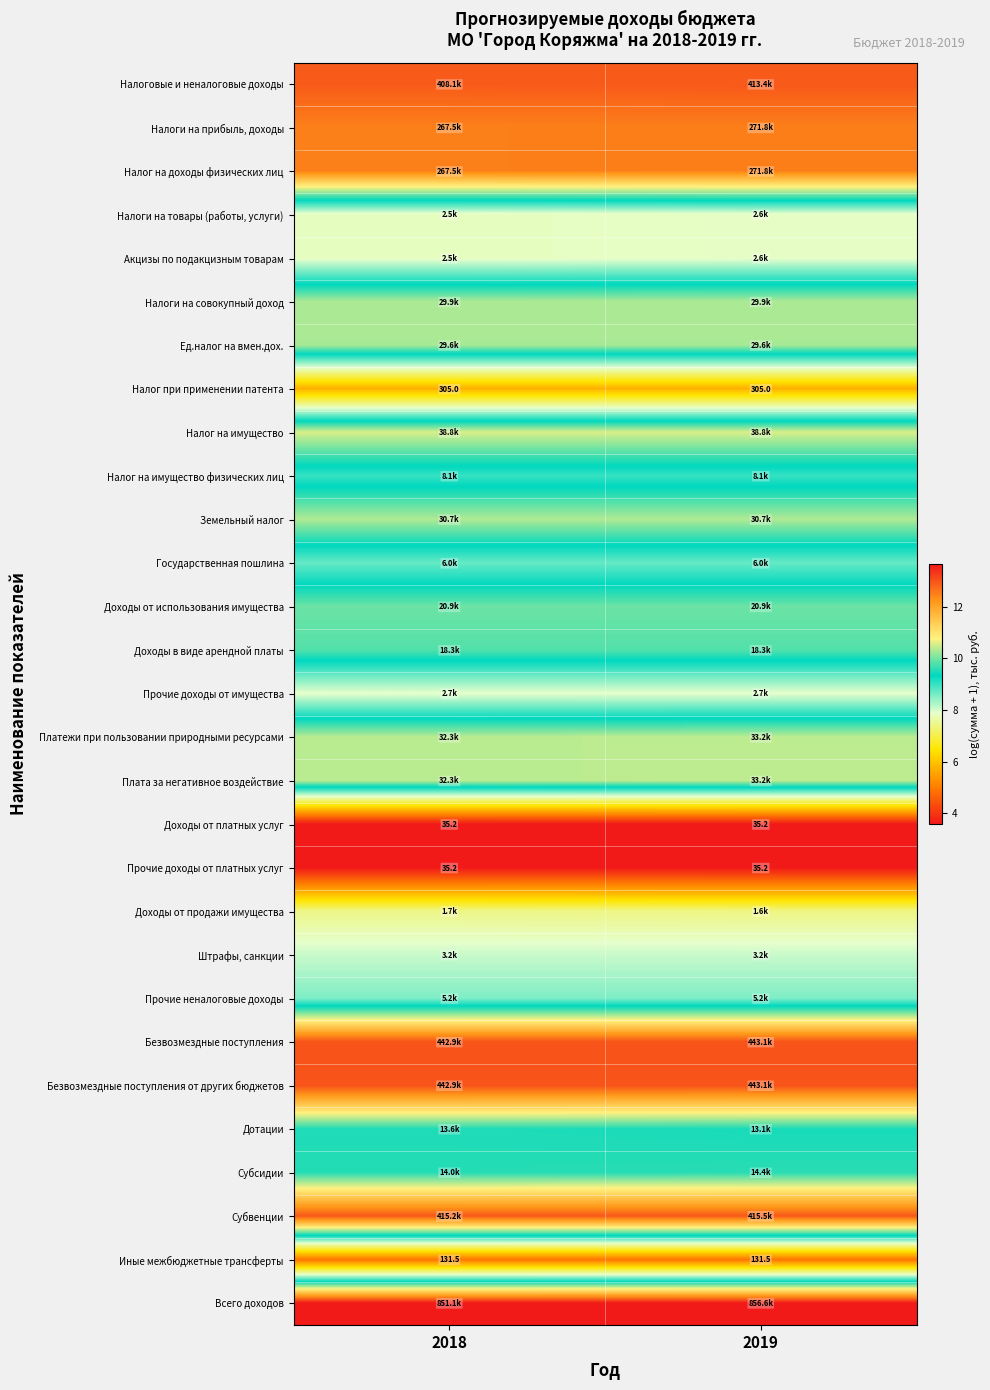

Between 2019 and 2018, which is larger?

2019